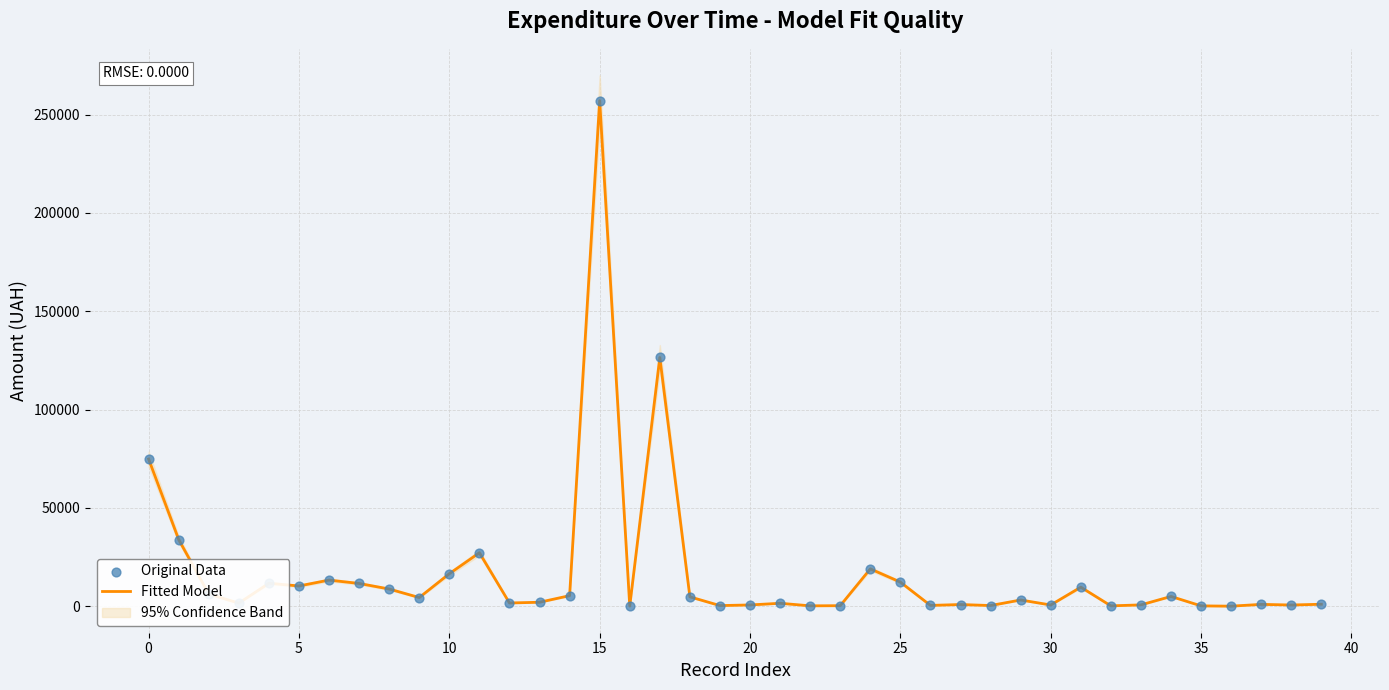

At which category is the sum across all series the highest?

15